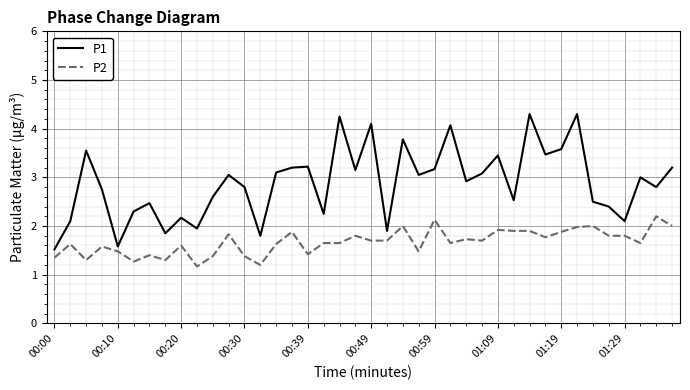

Which series has the largest range (max minus min)?

P1